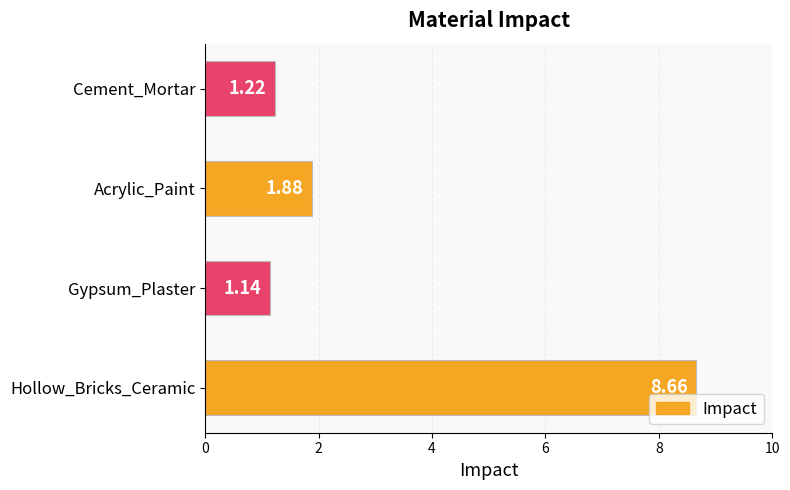

Rank the categories by value from highest to lowest.

Hollow_Bricks_Ceramic, Acrylic_Paint, Cement_Mortar, Gypsum_Plaster